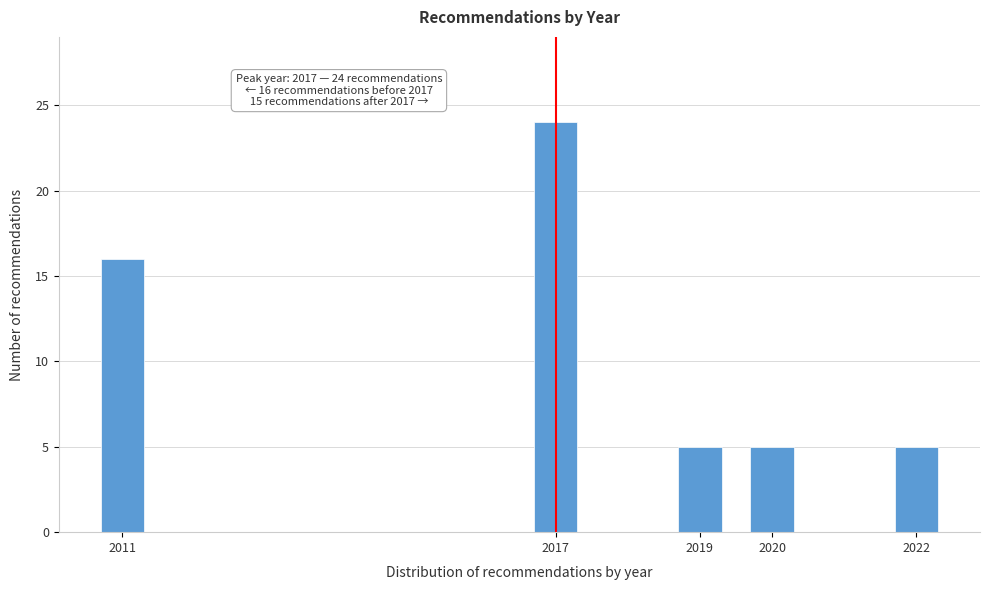

Reading left to right, extract all data points from this chart.

2011=16	2017=24	2019=5	2020=5	2022=5